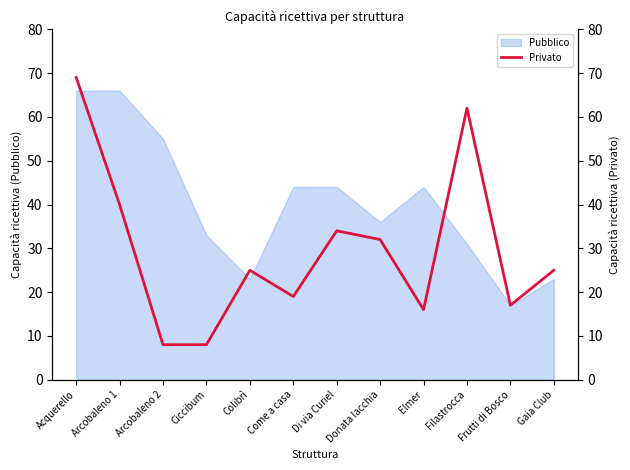

What is the maximum value for Pubblico?

66